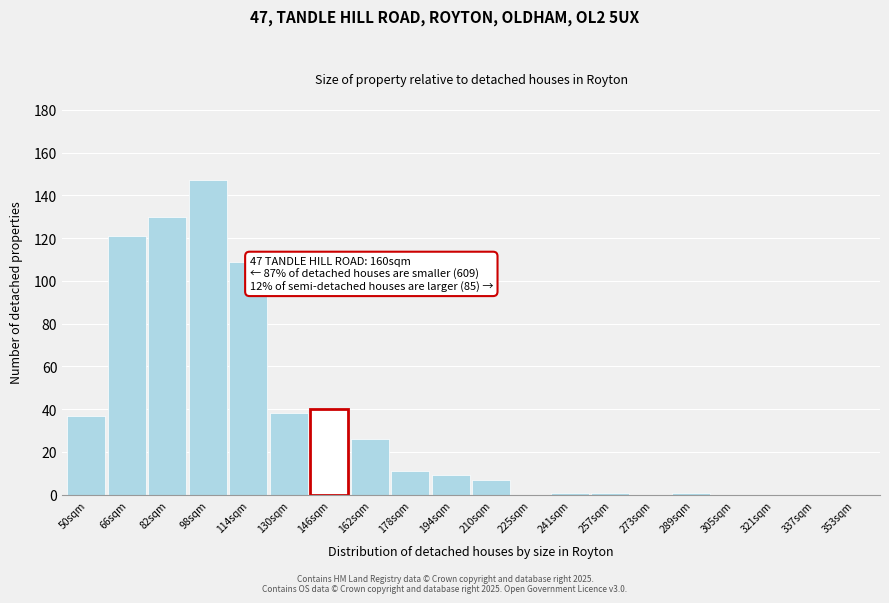

Reading right to left, list all the values displayed in this chart.

353sqm=0	337sqm=0	321sqm=0	305sqm=0	289sqm=1	273sqm=0	257sqm=1	241sqm=1	225sqm=0	210sqm=7	194sqm=9	178sqm=11	162sqm=26	146sqm=40	130sqm=38	114sqm=109	98sqm=147	82sqm=130	66sqm=121	50sqm=37